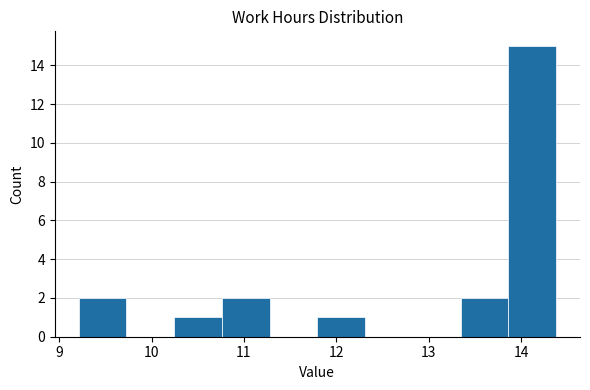

Over which range of the x-axis is the bar tallest?

13.9 to 14.4